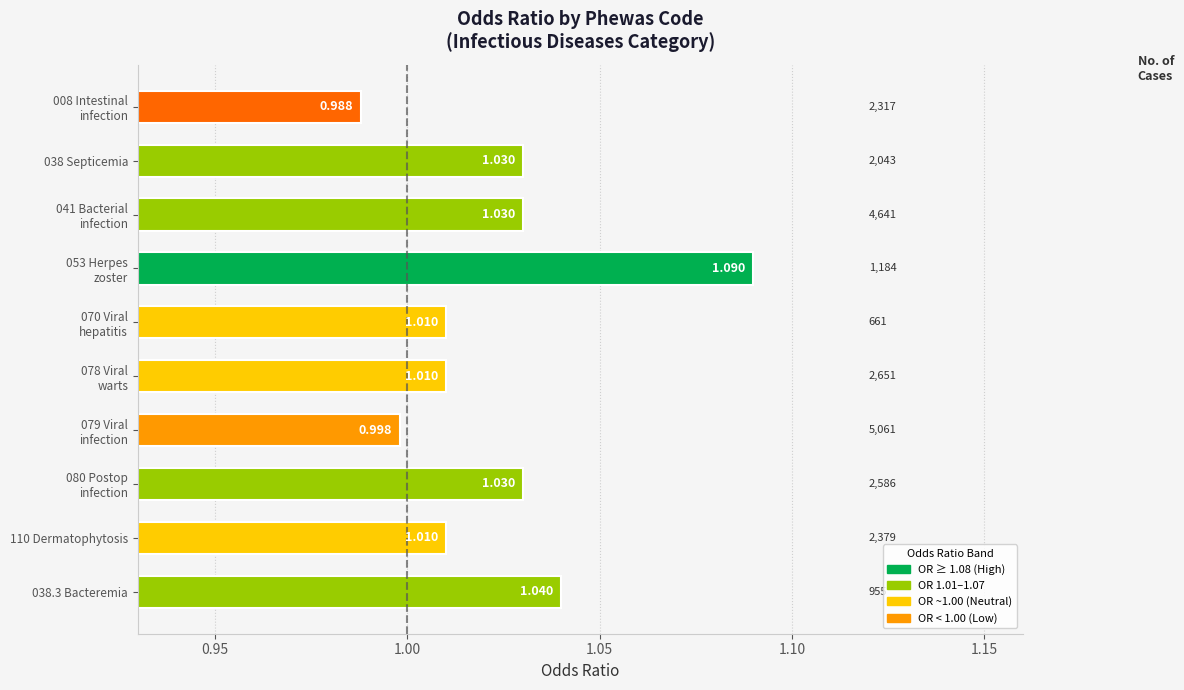

How many data points does each series have?

10